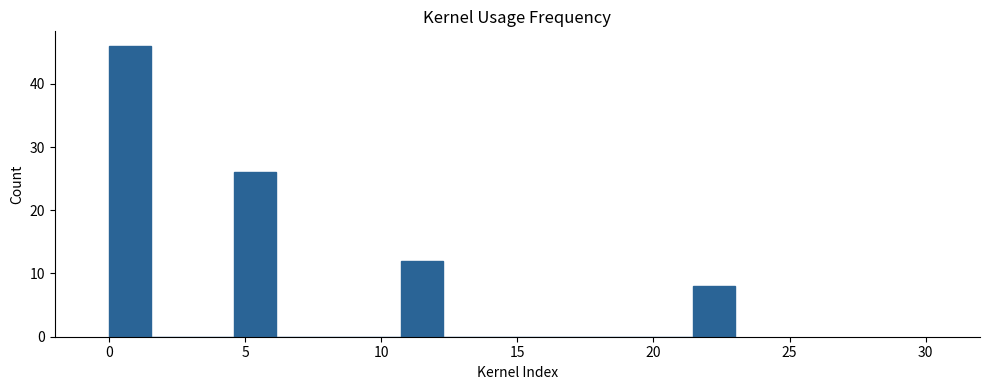

Around what value on the x-axis is the tallest bar? Give the approximate position of its centre, as read against the axis.

1.0